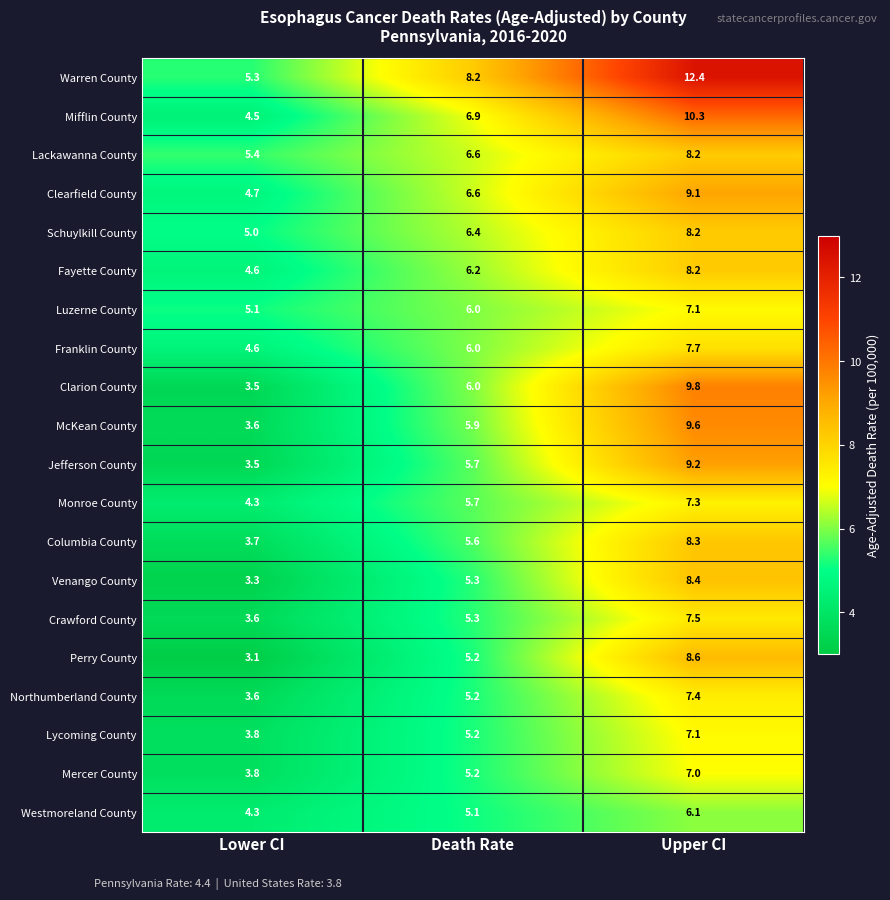

Which series has the widest spread of values?

Warren County